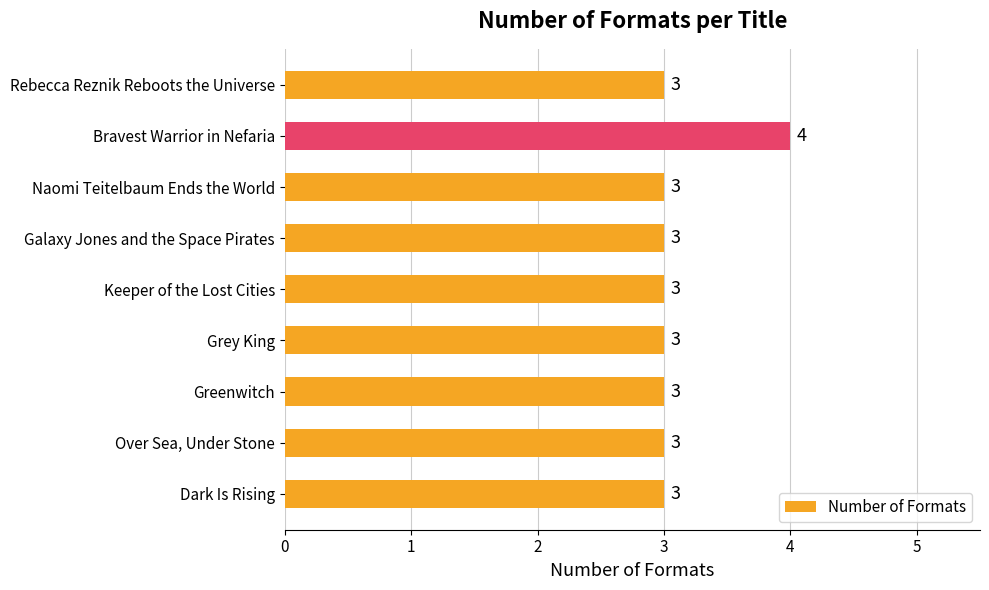

Reading bottom to top, transcribe all the data shown in this chart.

Dark Is Rising=3	Over Sea, Under Stone=3	Greenwitch=3	Grey King=3	Keeper of the Lost Cities=3	Galaxy Jones and the Space Pirates=3	Naomi Teitelbaum Ends the World=3	Bravest Warrior in Nefaria=4	Rebecca Reznik Reboots the Universe=3